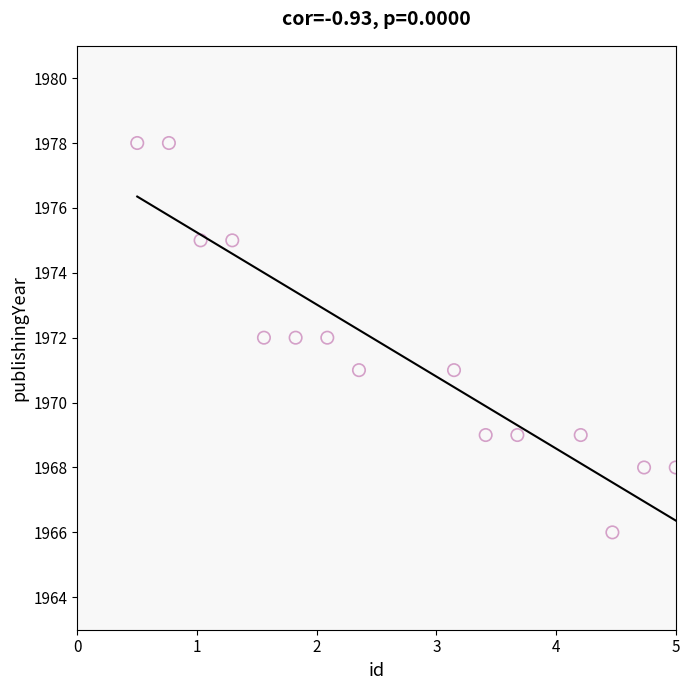

What is the range of Y values (max minus min)?

12